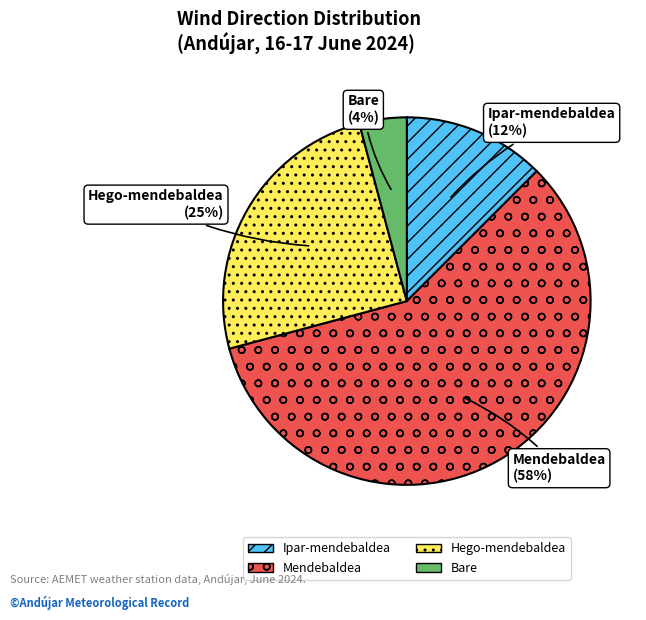

Is it true that Mendebaldea is 68% of the pie?

False